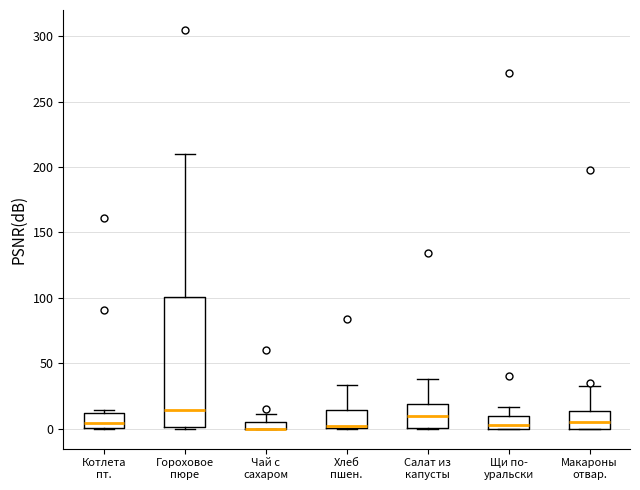

Which box is the tallest, from its lower edge to its upper edge?

Гороховое пюре